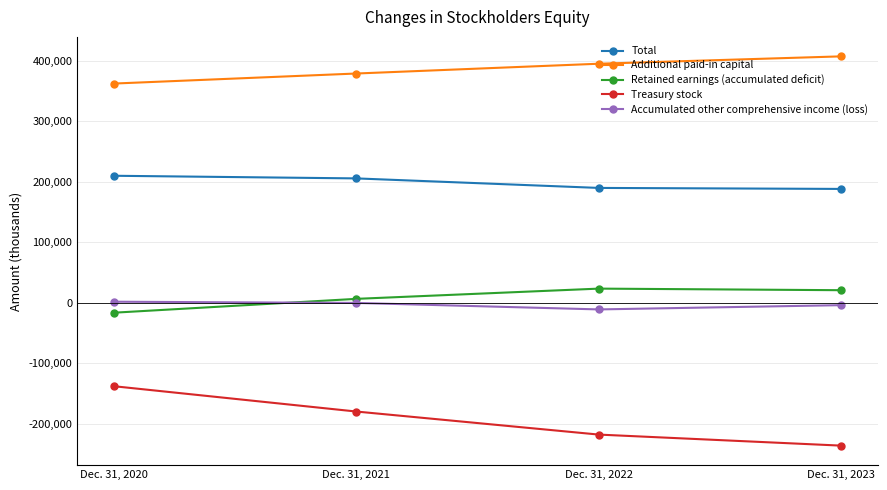

Rank the series at Dec. 31, 2020 from lowest to highest value.

Treasury stock, Retained earnings (accumulated deficit), Accumulated other comprehensive income (loss), Total, Additional paid-in capital